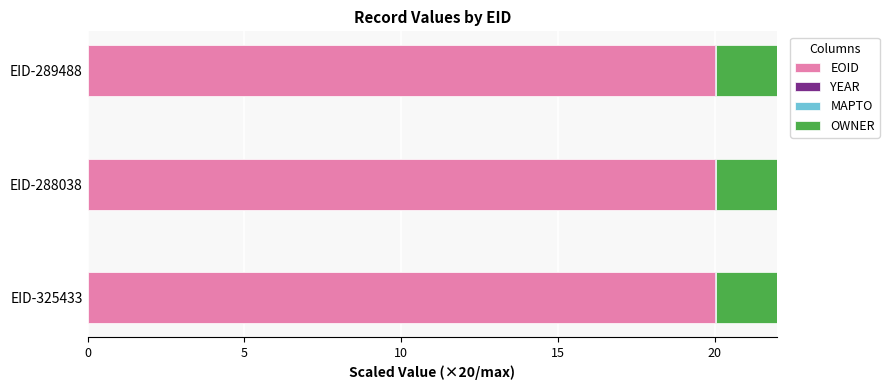

What is the value of the MAPTO bar at the 2nd from the left?

0.5